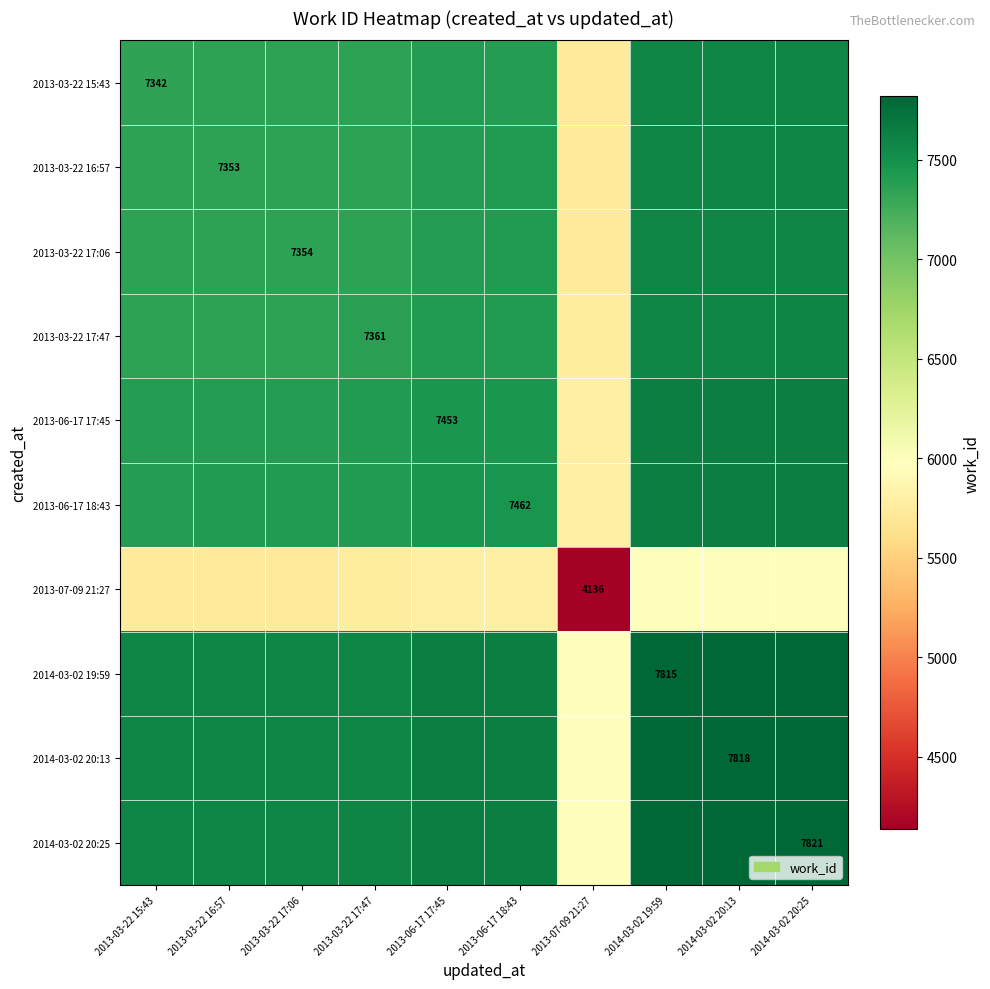

Is the value of 2013-03-22 17:47 at 2013-03-22 15:43 greater than the value of 2014-03-02 19:59 at 2014-03-02 20:25?

No